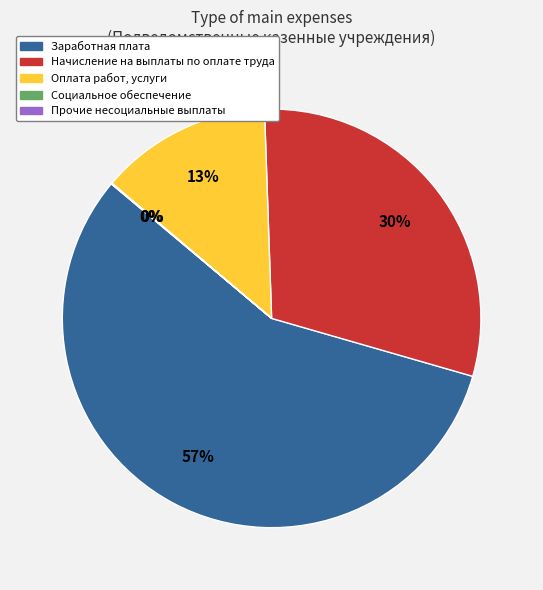

To the nearest percent, what percentage of the pie is Оплата работ, услуги?

13%